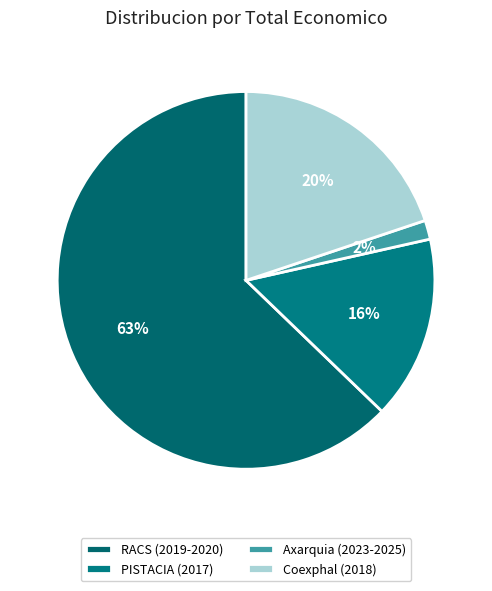

To the nearest percent, what is the difference between the largest and smallest slice percentages?

61%